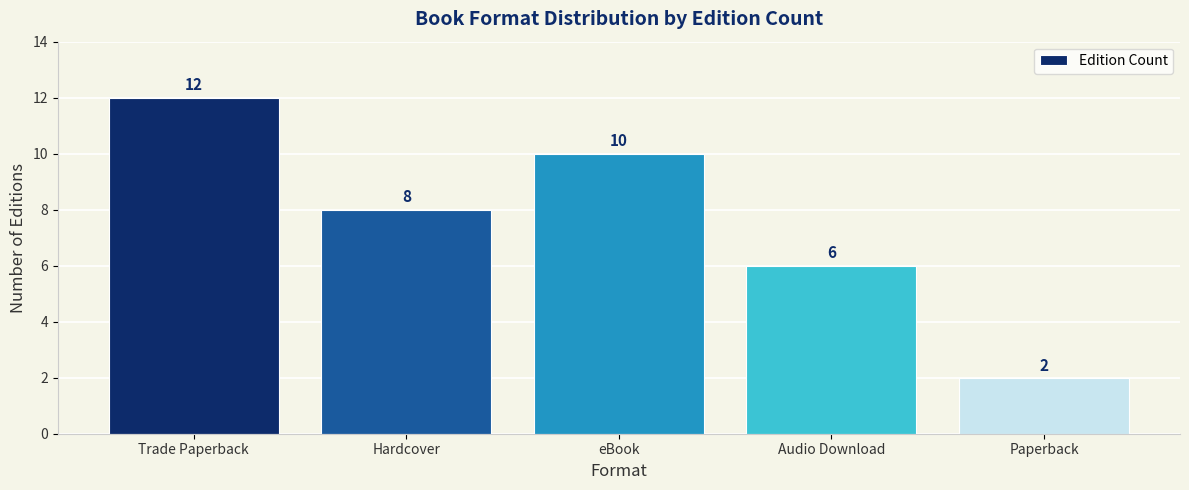

How many series are shown in this chart?

1